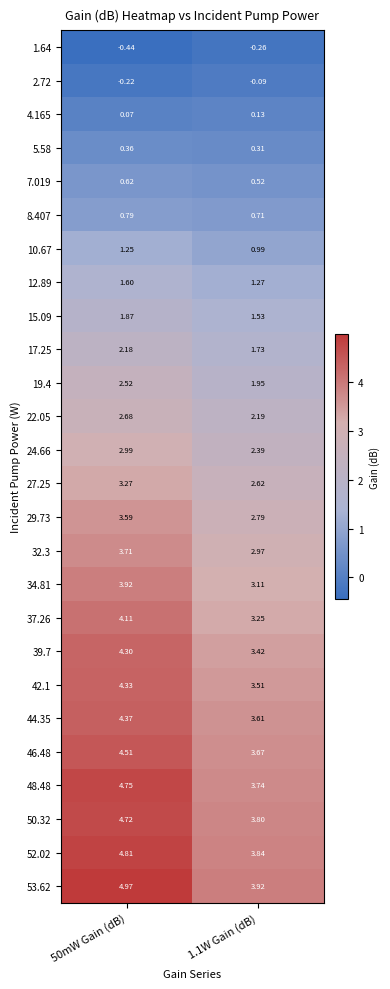

Is the value of 42.1 at 1.1W Gain (dB) greater than the value of 50.32 at 50mW Gain (dB)?

No